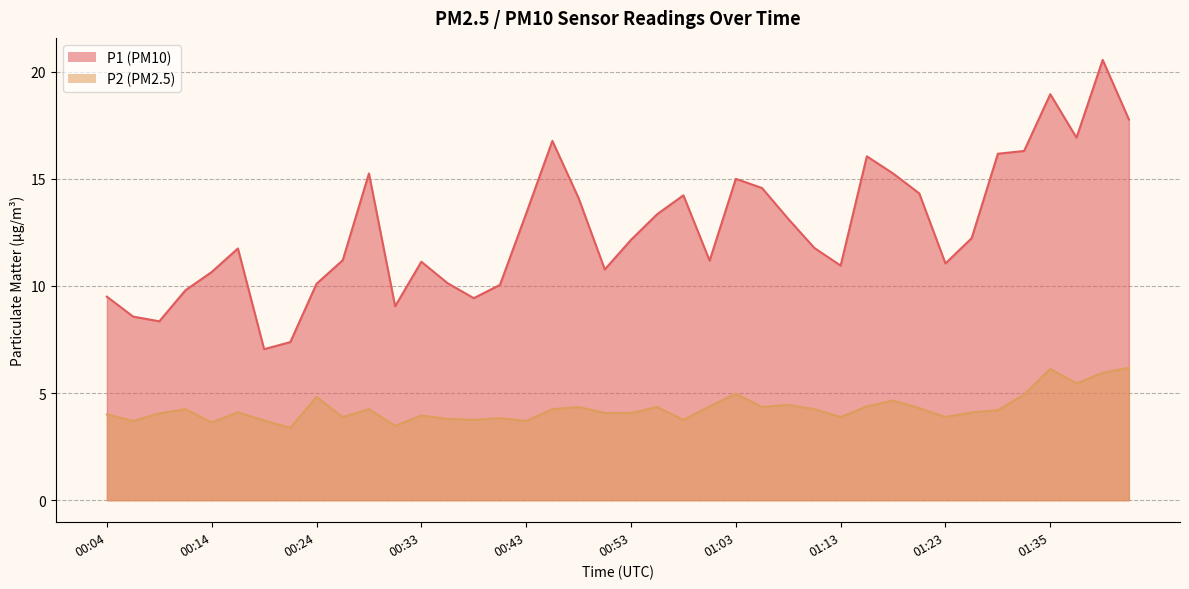

Is it true that P2 equals 2.0 at 00:36?

False